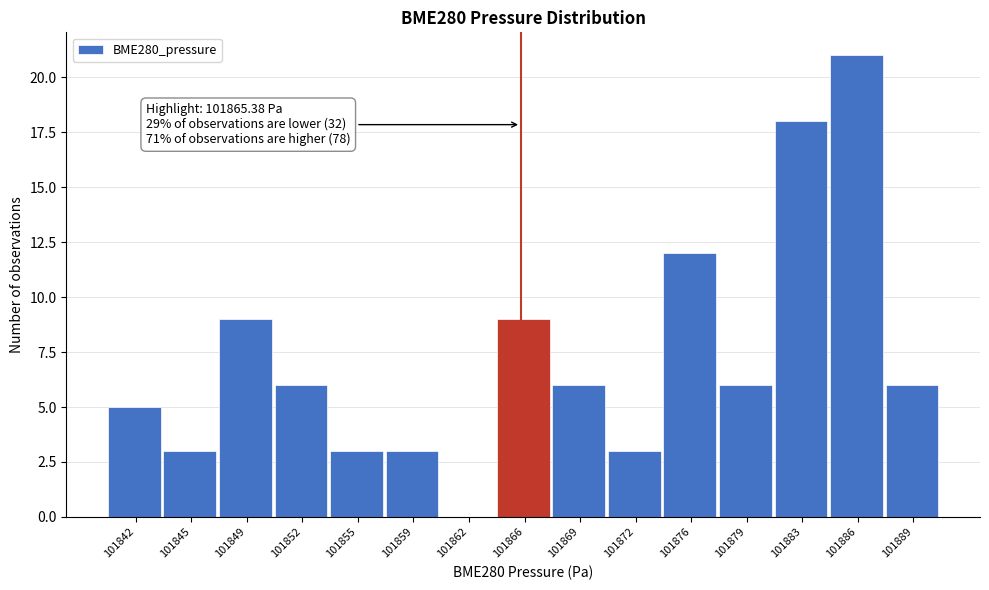

Which range on the x-axis has the tallest bar?

101884.5 to 101887.5